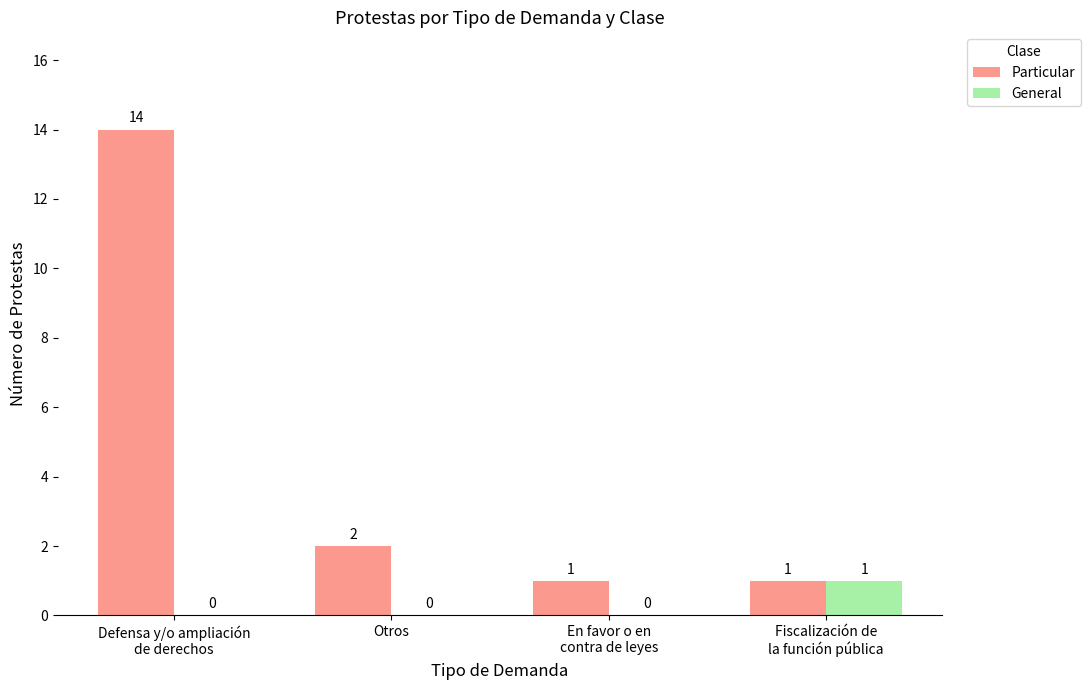

How many General values are between 0 and 1?

4